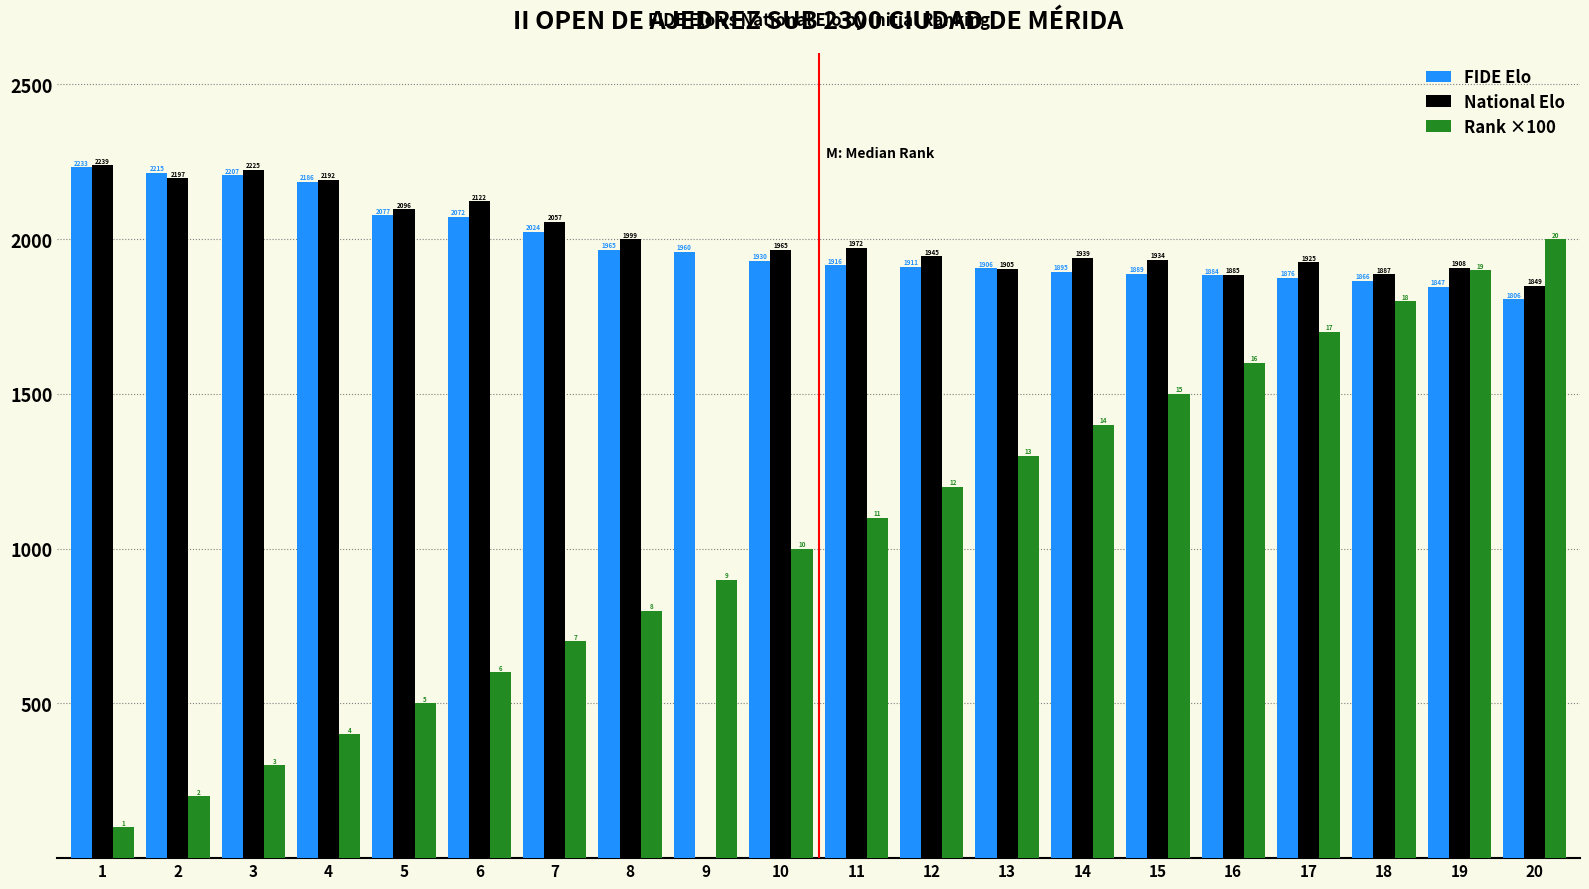

At which label does National Elo reach its peak?

1